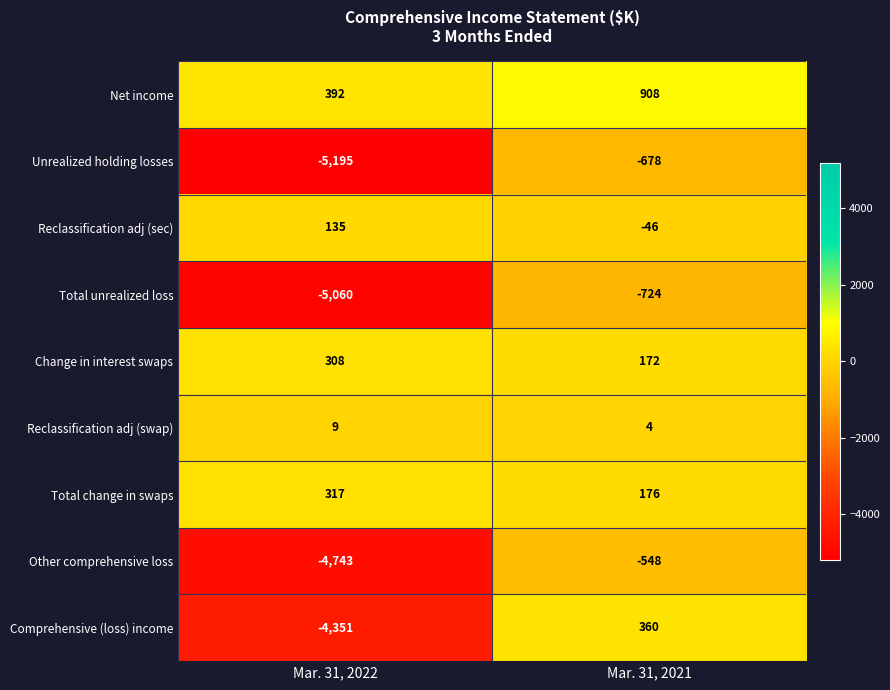

Reading left to right, transcribe all the data shown in this chart.

Net income: Mar. 31, 2022=392	Mar. 31, 2021=908
Unrealized holding losses: Mar. 31, 2022=-5195	Mar. 31, 2021=-678
Reclassification adj (sec): Mar. 31, 2022=135	Mar. 31, 2021=-46
Total unrealized loss: Mar. 31, 2022=-5060	Mar. 31, 2021=-724
Change in interest swaps: Mar. 31, 2022=308	Mar. 31, 2021=172
Reclassification adj (swap): Mar. 31, 2022=9	Mar. 31, 2021=4
Total change in swaps: Mar. 31, 2022=317	Mar. 31, 2021=176
Other comprehensive loss: Mar. 31, 2022=-4743	Mar. 31, 2021=-548
Comprehensive (loss) income: Mar. 31, 2022=-4351	Mar. 31, 2021=360